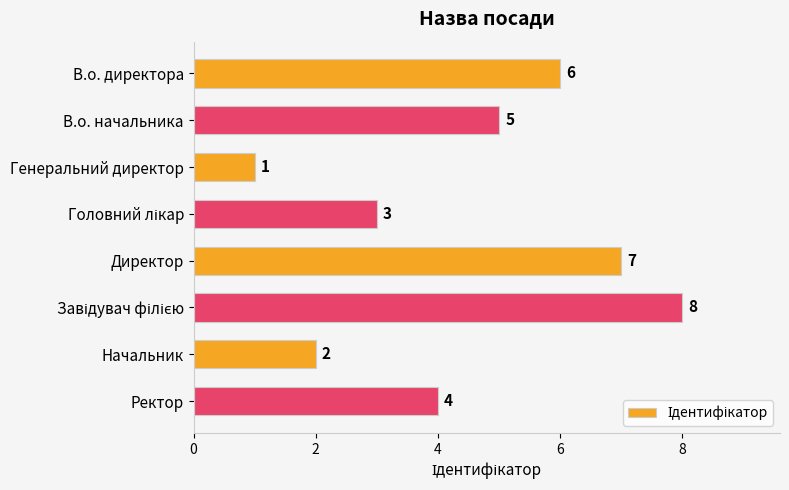

What is the minimum value shown in the chart?

1